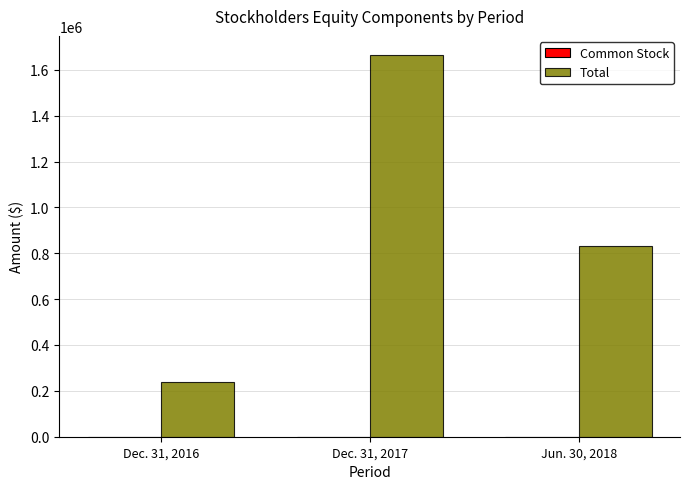

What is the average value of the Total series?

911291